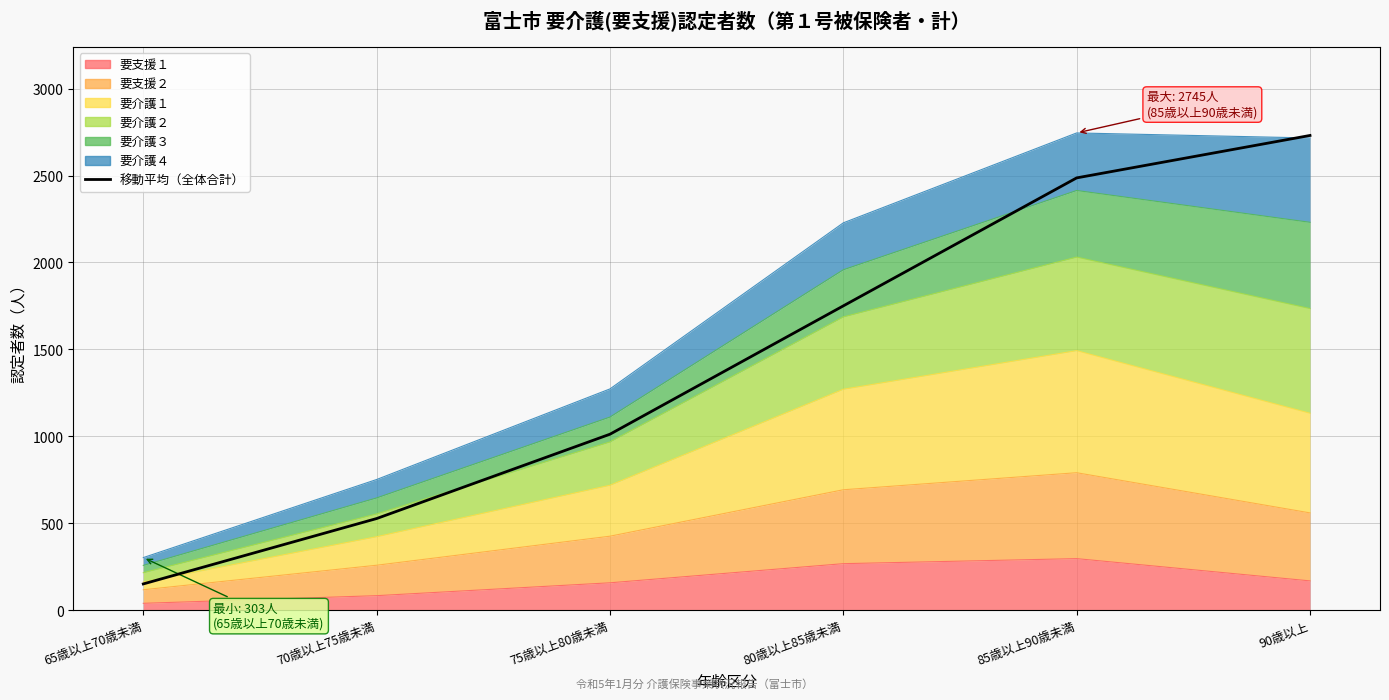

What is the sum of the values at 75歳以上80歳未満 and 80歳以上85歳未満?

2763.0